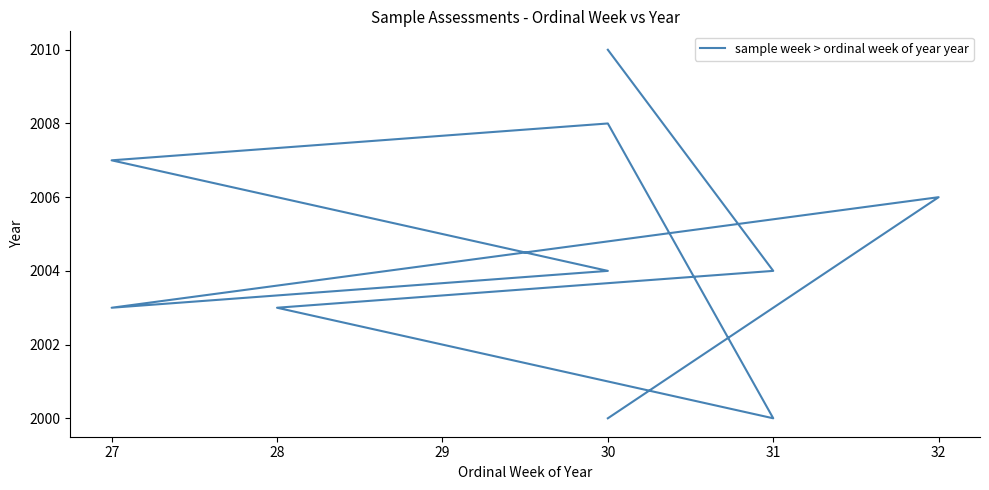

What is the greatest value displayed?

2010